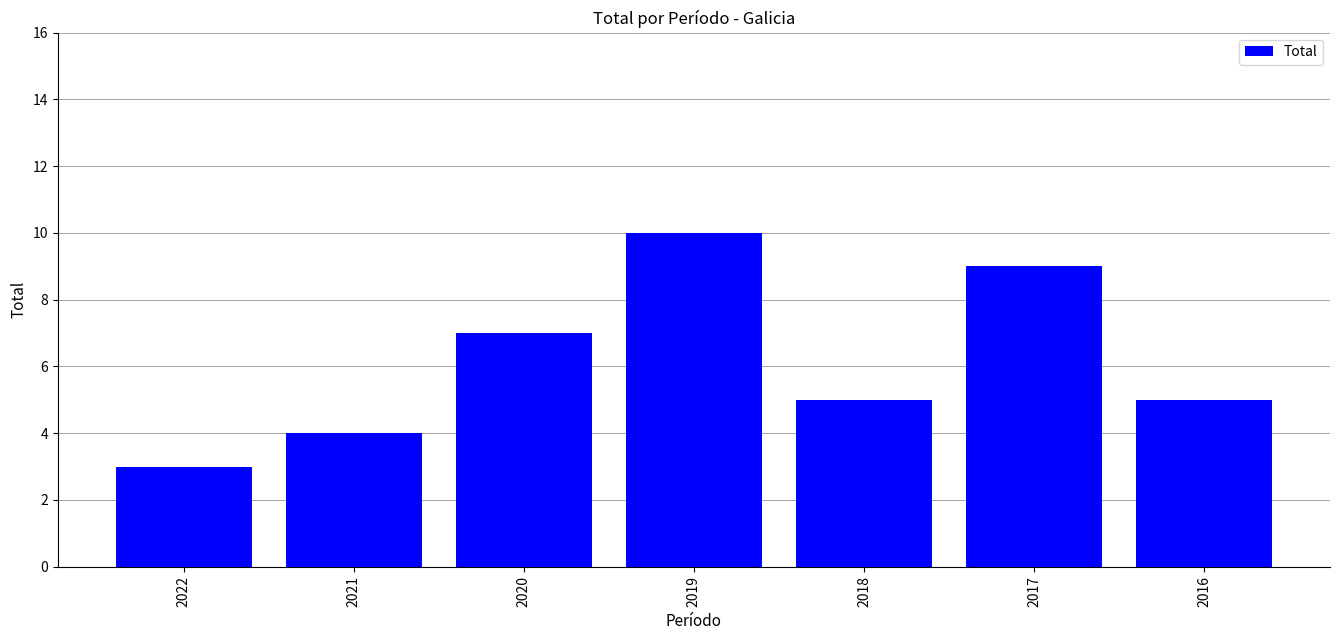

Which has a higher value, 2018 or 2021?

2018